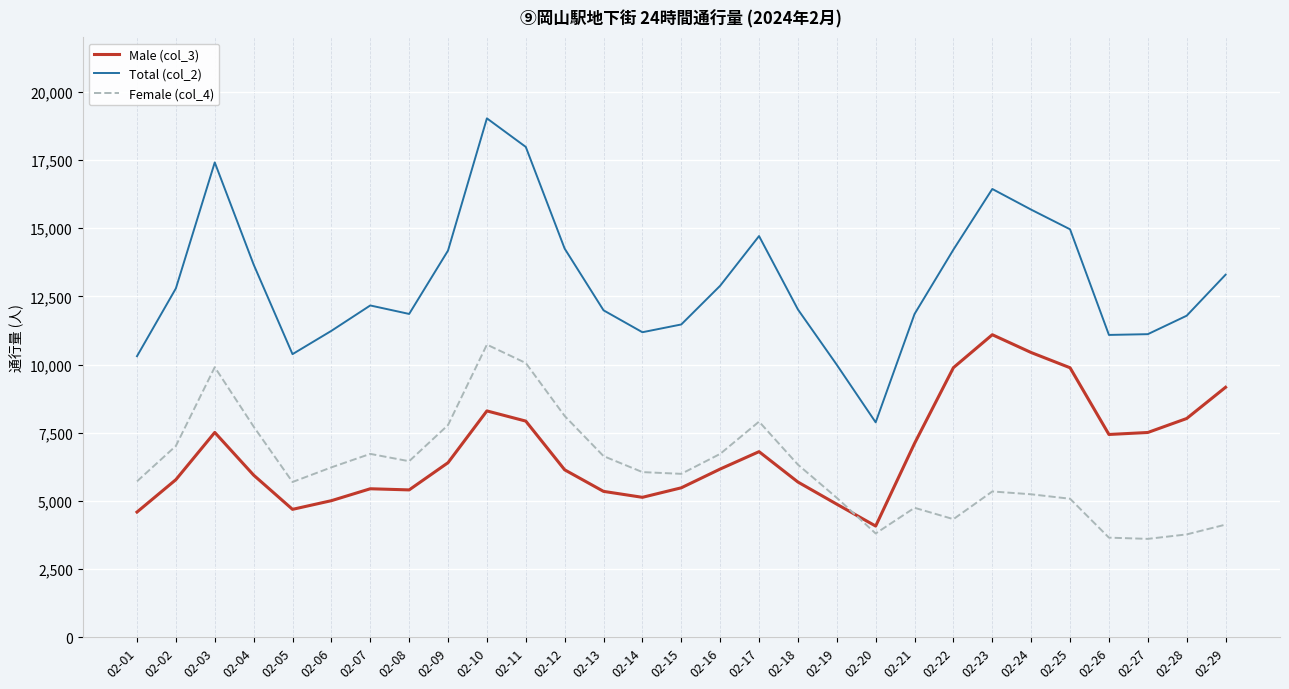

What is the sum of all Total (col_2) values?

377835